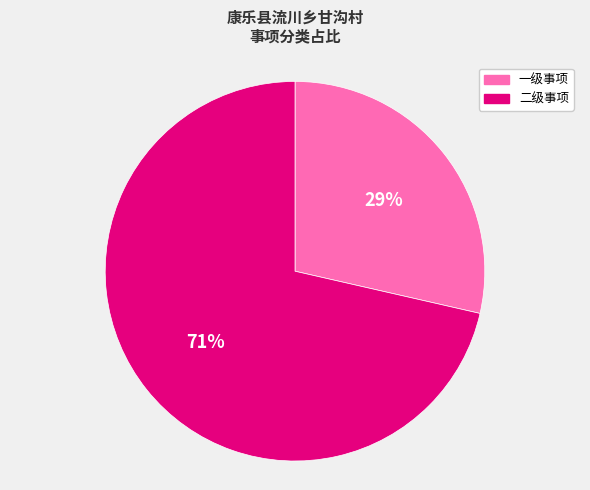

Which category has the biggest portion of the pie?

二级事项